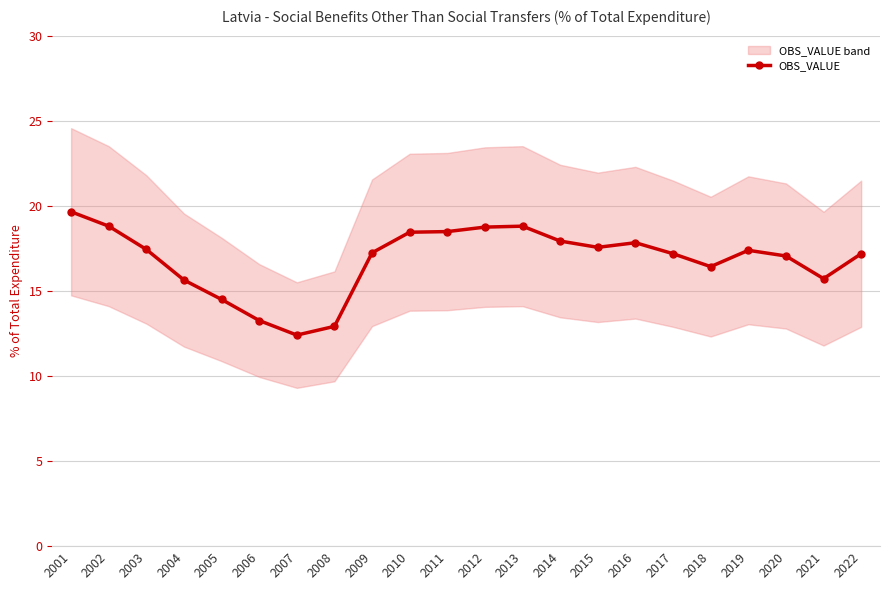

Reading left to right, extract all data points from this chart.

2001=19.7	2002=18.8	2003=17.4	2004=15.6	2005=14.5	2006=13.3	2007=12.4	2008=12.9	2009=17.2	2010=18.4	2011=18.5	2012=18.7	2013=18.8	2014=17.9	2015=17.6	2016=17.8	2017=17.2	2018=16.4	2019=17.4	2020=17.1	2021=15.7	2022=17.2